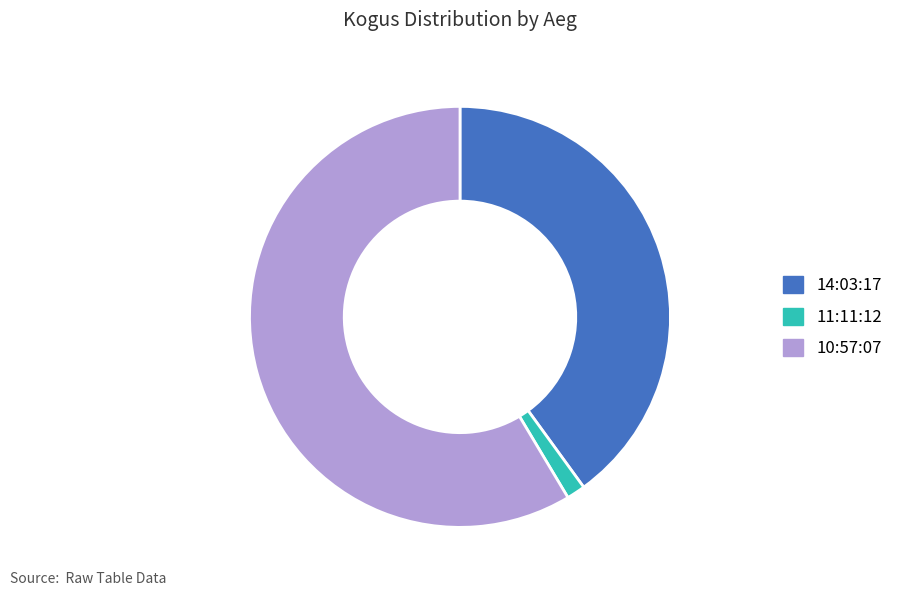

Between 10:57:07 and 11:11:12, which is larger?

10:57:07